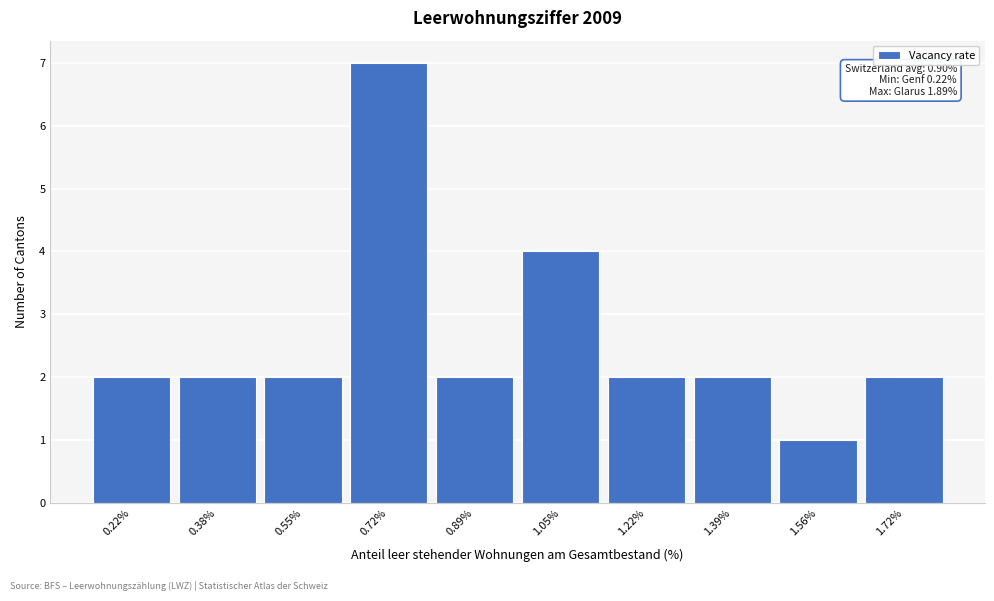

Reading left to right, list all the values displayed in this chart.

0.22%=2	0.38%=2	0.55%=2	0.72%=7	0.89%=2	1.05%=4	1.22%=2	1.39%=2	1.56%=1	1.72%=2